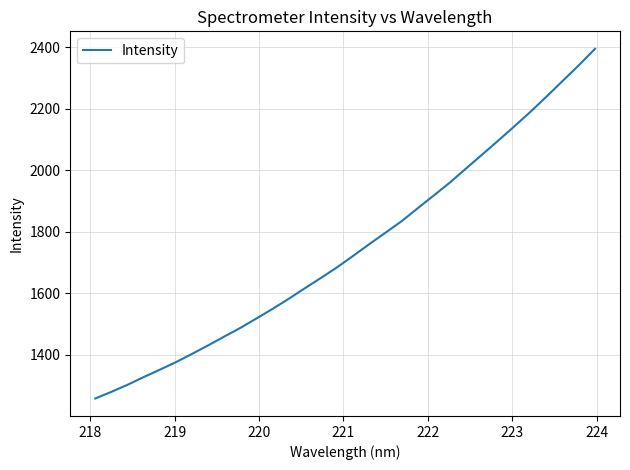

What is the smallest value displayed?

1258.7